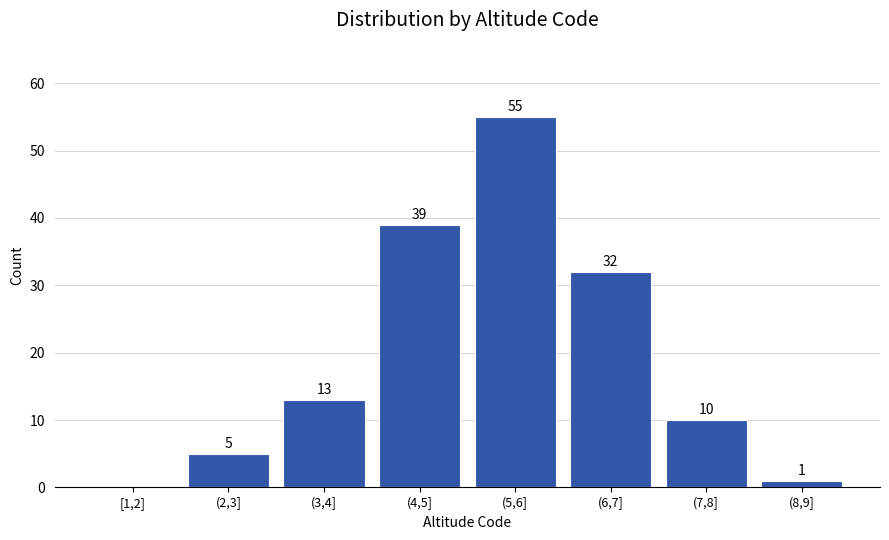

Reading left to right, transcribe all the data shown in this chart.

[1,2]=0	(2,3]=5	(3,4]=13	(4,5]=39	(5,6]=55	(6,7]=32	(7,8]=10	(8,9]=1